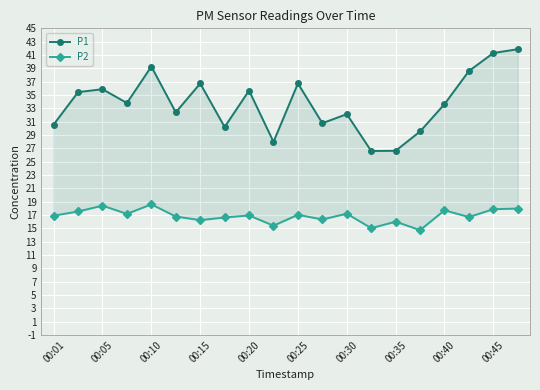

Is it true that P1 equals 33.6 at 00:40?

True